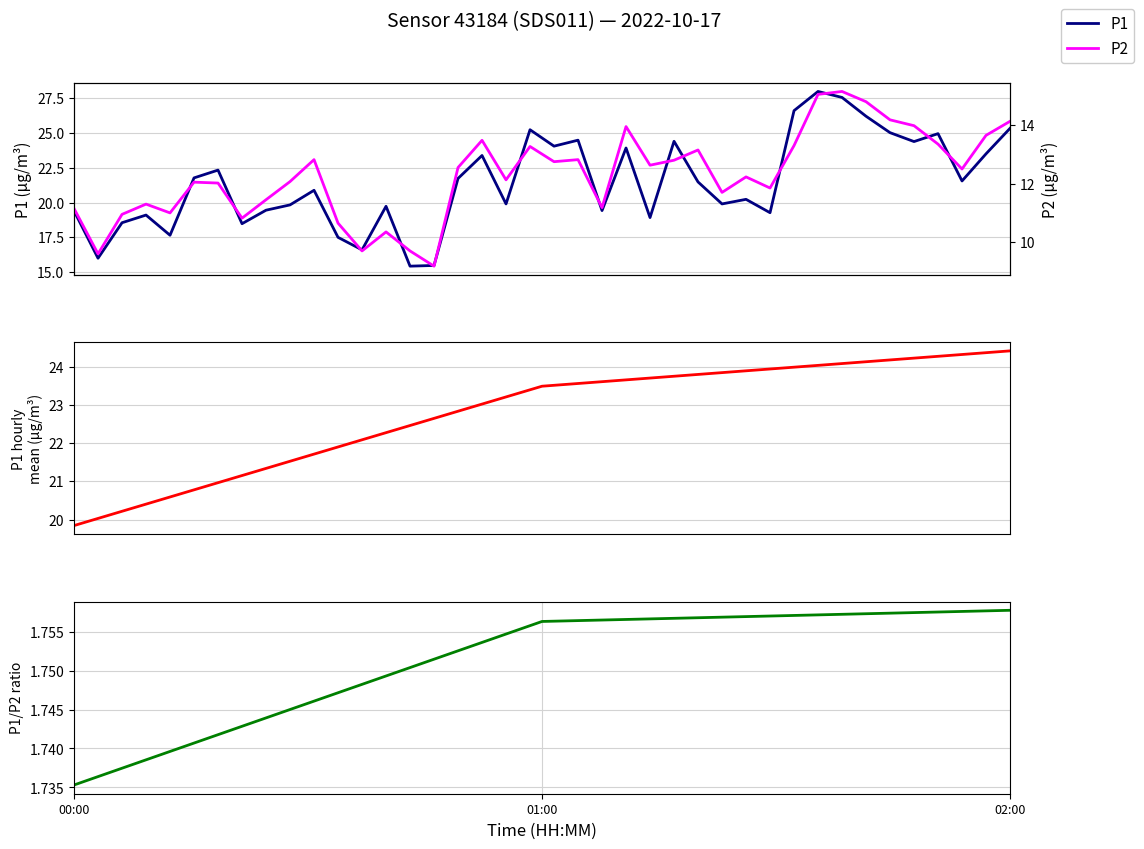

What is the difference between the maximum and minimum values in the P2 series?

6.0